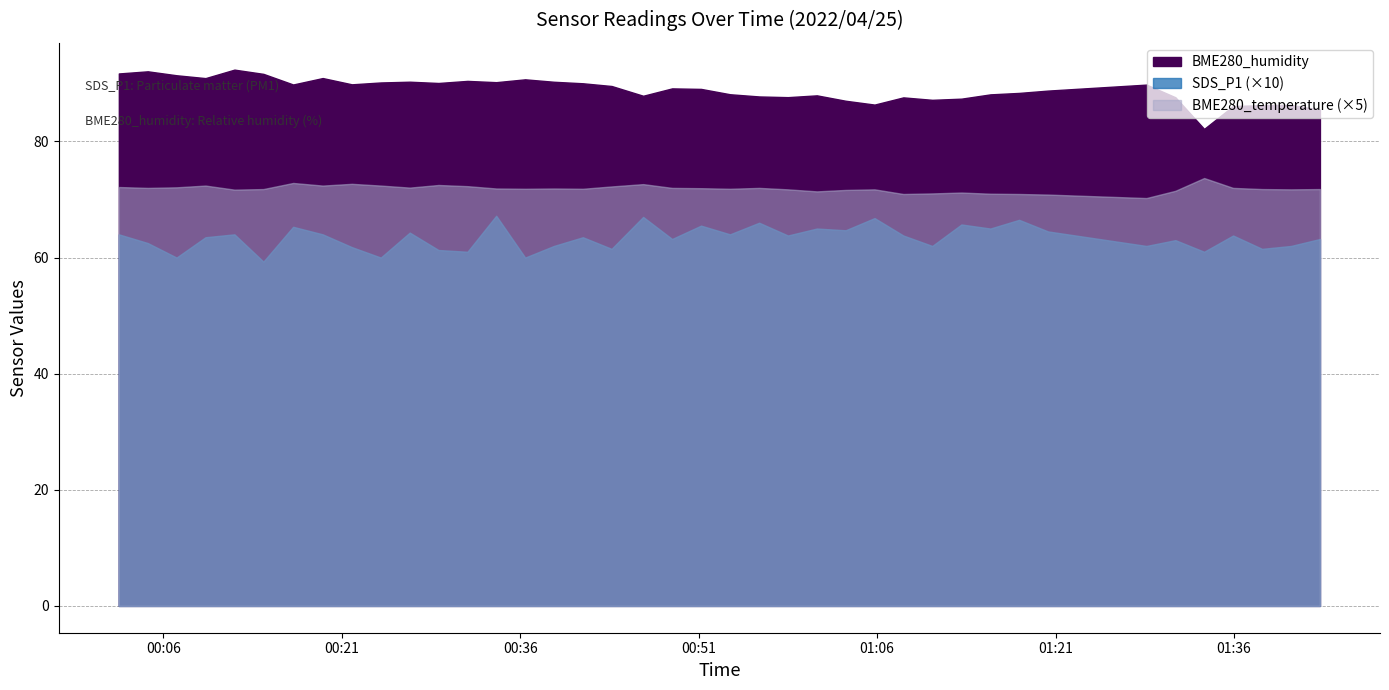

Where is the first local maximum for BME280_humidity?

2022/04/25 00:04:42